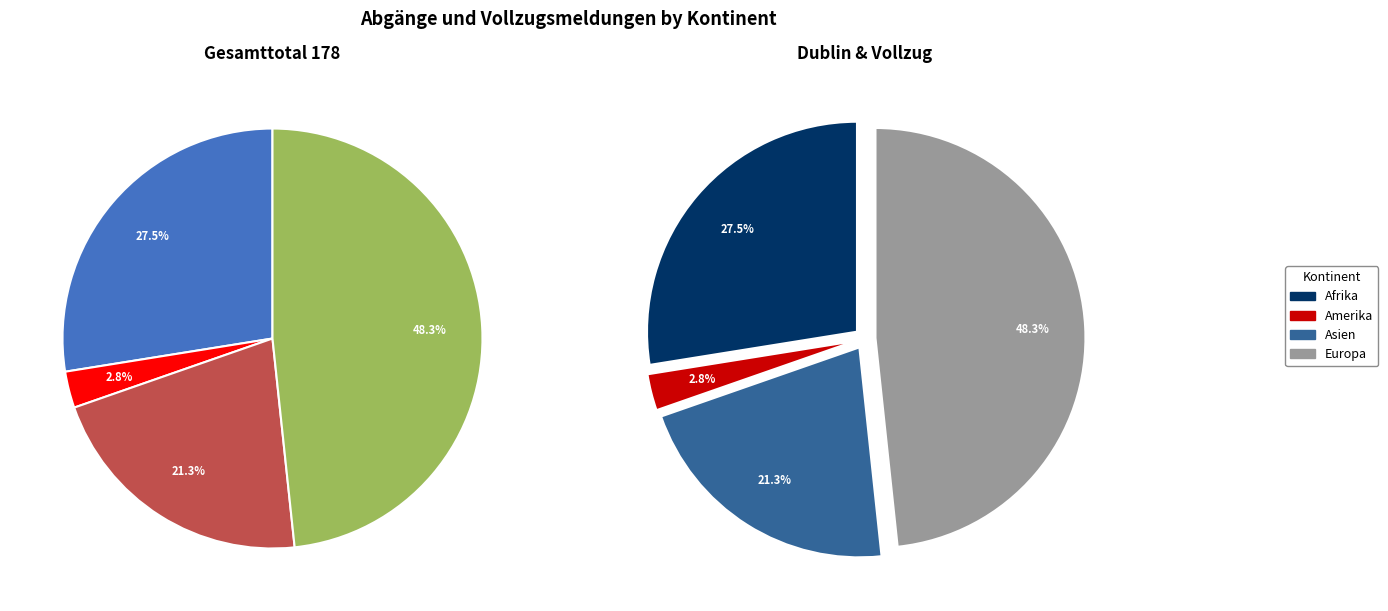

To the nearest percent, what portion does Asien represent?

21%